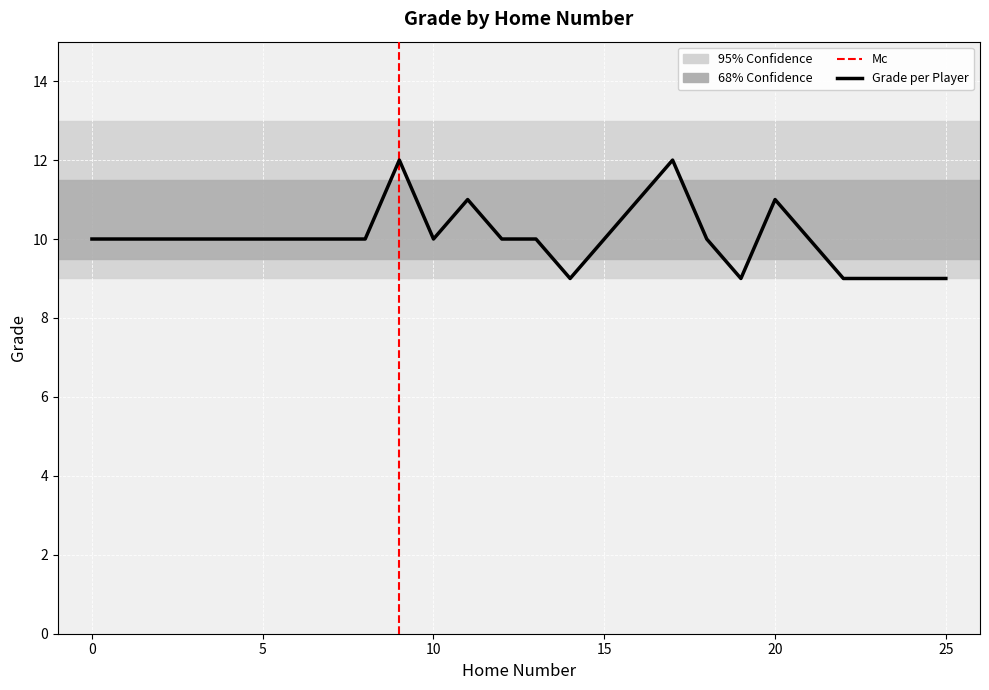

Rank the categories by value from lowest to highest.

14, 19, 22, 25, 0, 3, 5, 6, 7, 8, 10, 12, 13, 15, 18, 11, 16, 20, 9, 17